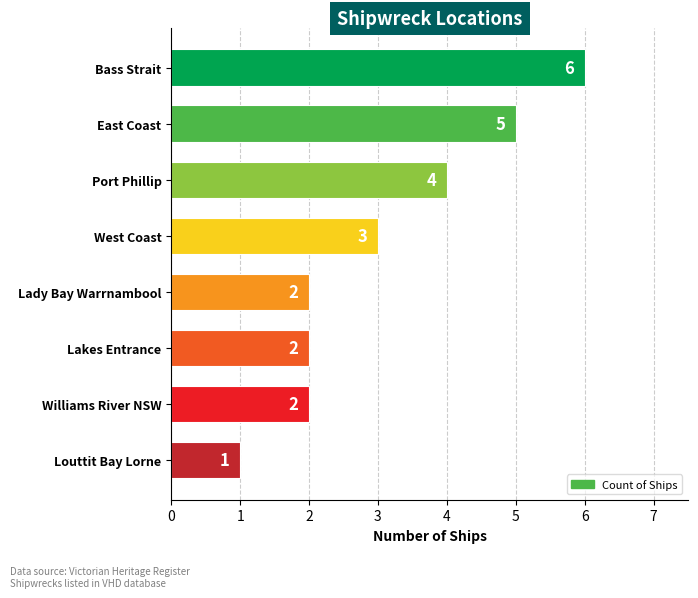

True or false: the data shows 2 at Williams River NSW.

True